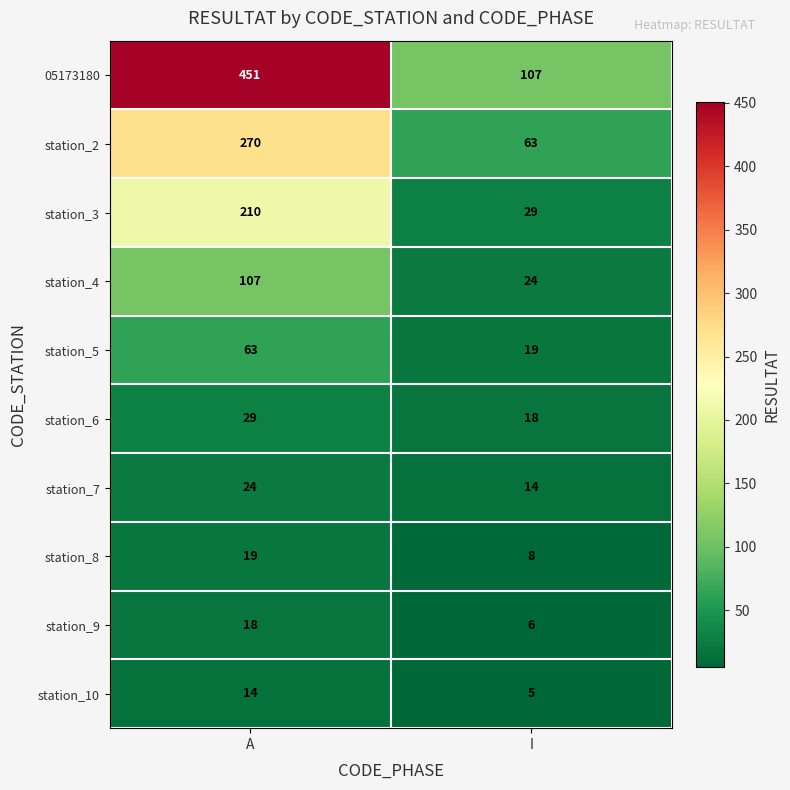

At how many categories does at least one series exceed 228?

1